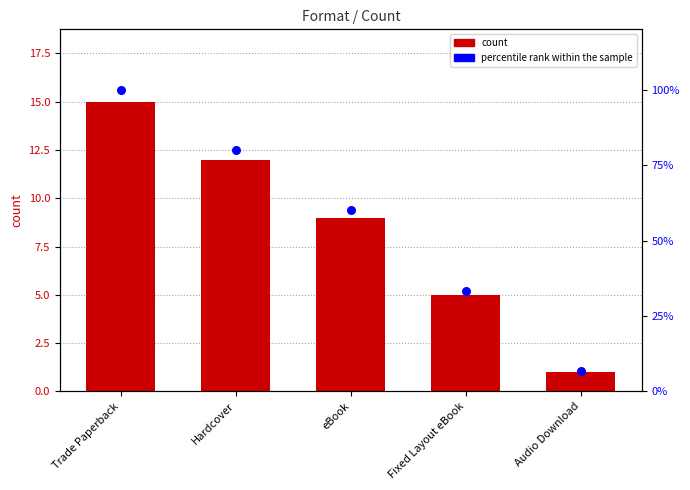

At how many categories does at least one series exceed 63?

2